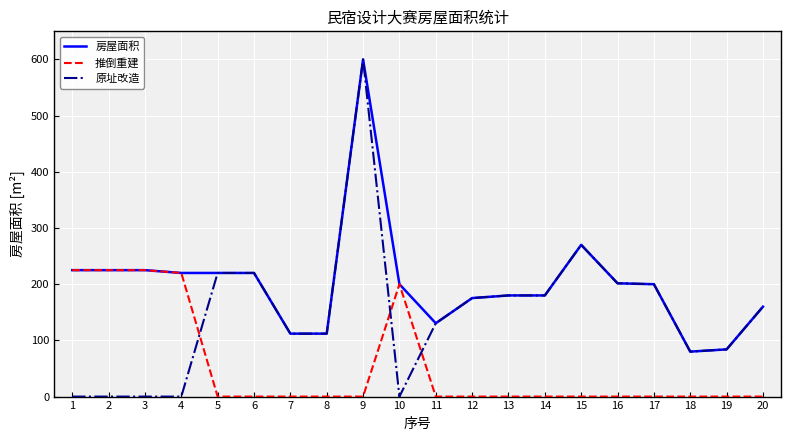

Which series has the widest spread of values?

原址改造